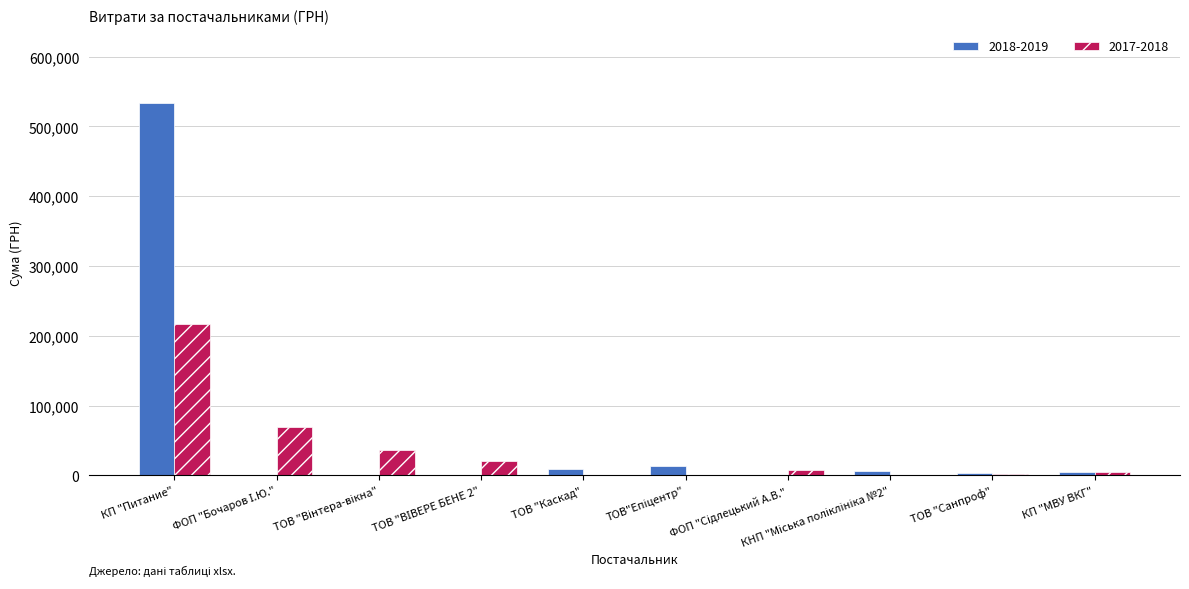

What is the highest value of the 2017-2018 series?

217326.8